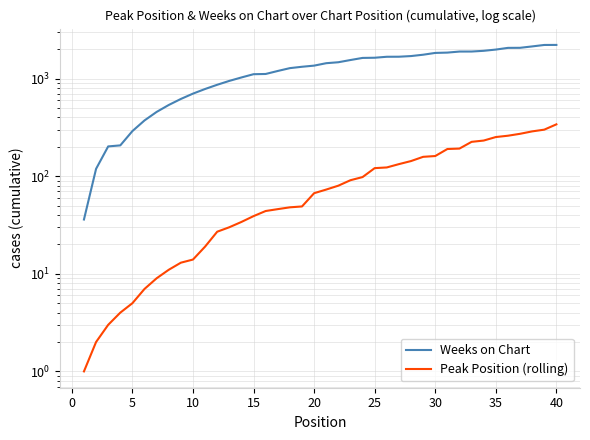

Is this an area chart (filled region under the line)?

No